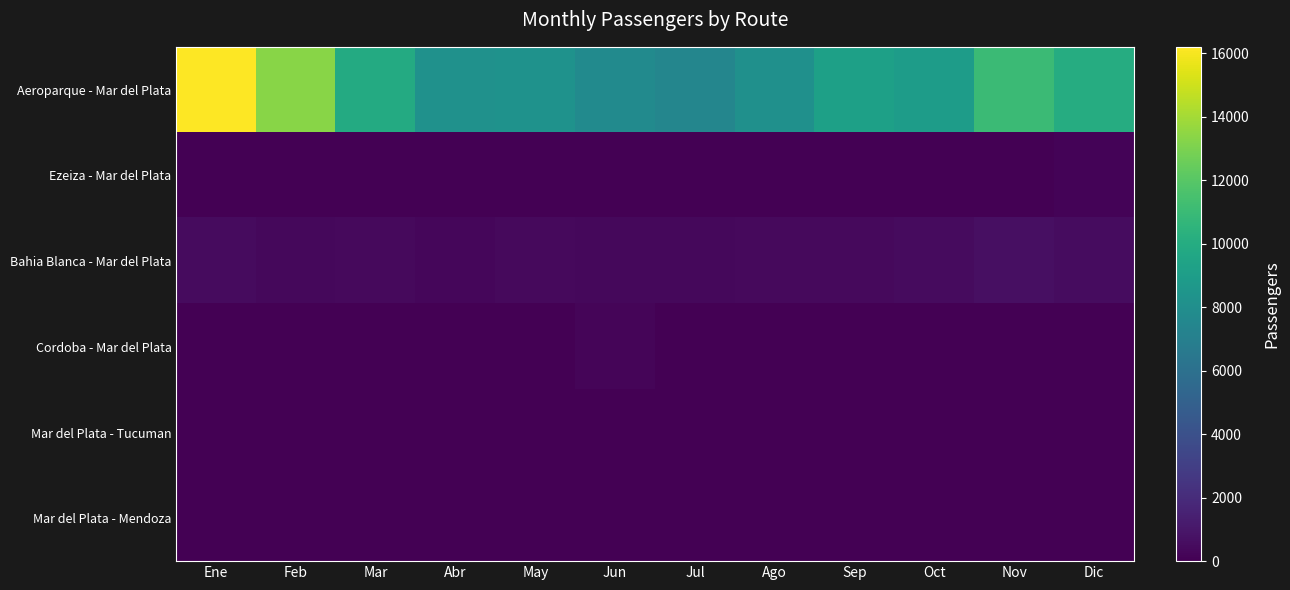

Reading left to right, extract all data points from this chart.

Aeroparque - Mar del Plata: Ene=16210	Feb=13340	Mar=9885	Abr=8180	May=8250	Jun=7755	Jul=7433	Ago=8139	Sep=9187	Oct=8946	Nov=11069	Dic=10032
Ezeiza - Mar del Plata: Ene=5	Feb=0	Mar=35	Abr=0	May=0	Jun=0	Jul=0	Ago=44	Sep=0	Oct=0	Nov=0	Dic=171
Bahia Blanca - Mar del Plata: Ene=448	Feb=351	Mar=405	Abr=313	May=437	Jun=358	Jul=324	Ago=433	Sep=410	Oct=489	Nov=648	Dic=524
Cordoba - Mar del Plata: Ene=29	Feb=0	Mar=0	Abr=0	May=0	Jun=222	Jul=0	Ago=0	Sep=0	Oct=0	Nov=0	Dic=0
Mar del Plata - Tucuman: Ene=0	Feb=0	Mar=0	Abr=0	May=0	Jun=0	Jul=0	Ago=0	Sep=0	Oct=0	Nov=0	Dic=0
Mar del Plata - Mendoza: Ene=0	Feb=0	Mar=0	Abr=0	May=0	Jun=0	Jul=0	Ago=0	Sep=0	Oct=0	Nov=0	Dic=0